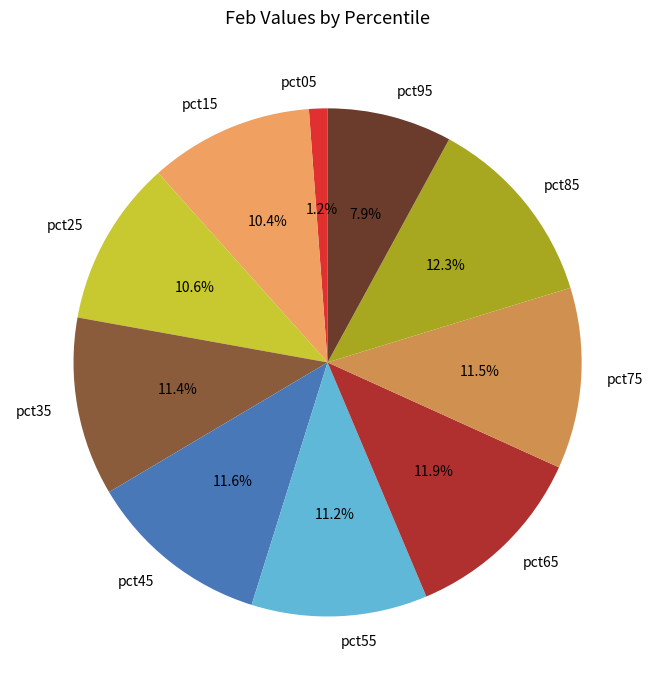

How many segments does this pie chart have?

10